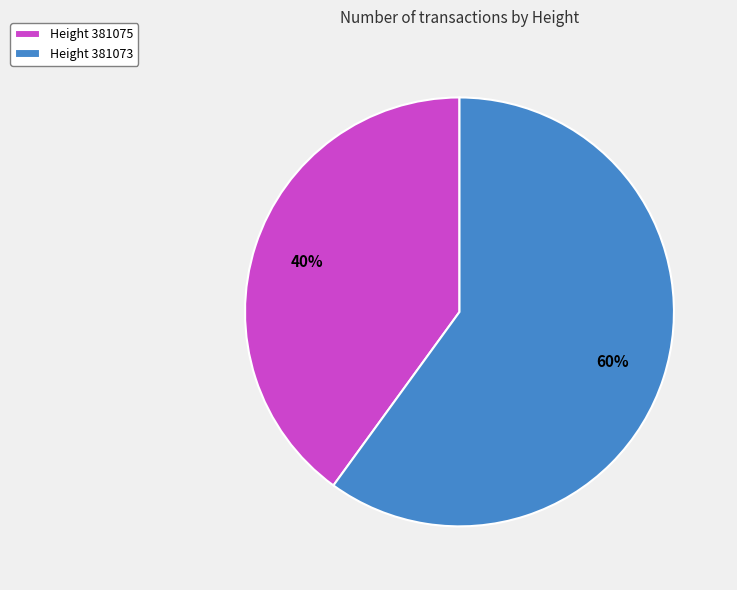

Does any single category account for the majority?

Yes